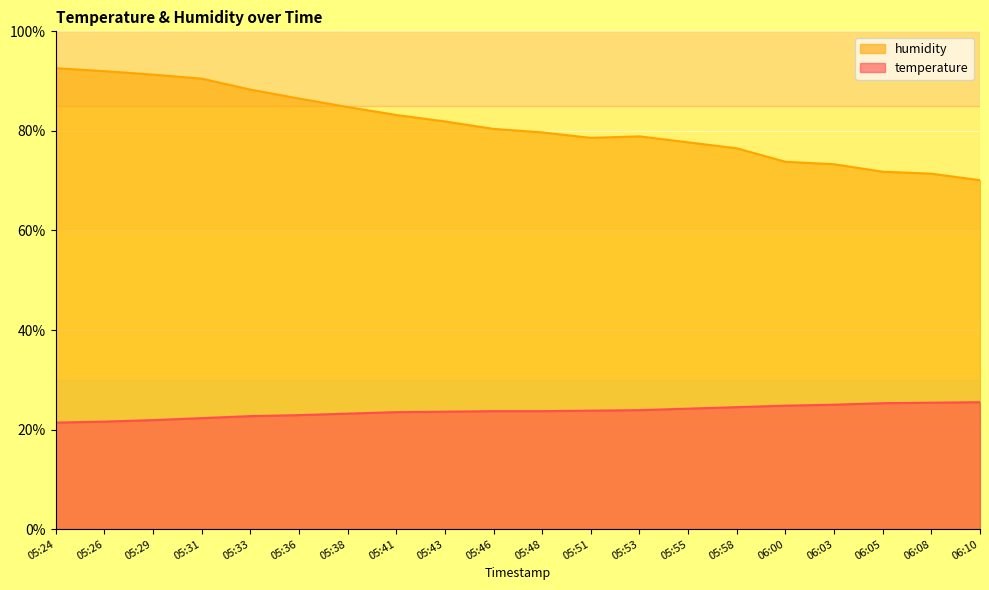

What is the difference between the second highest and minimum values in the temperature series?

4.0